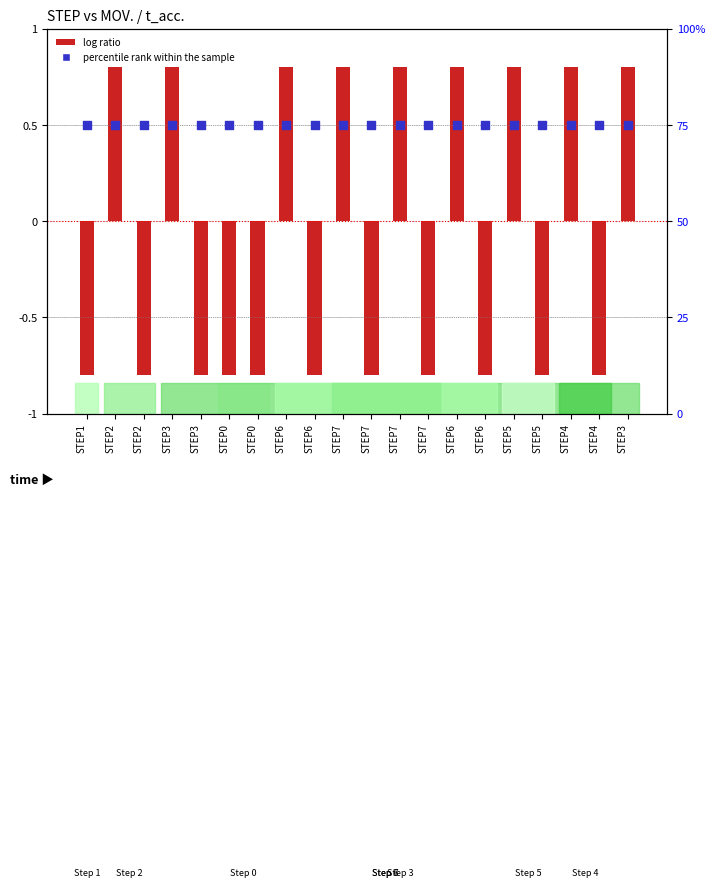

At how many categories does at least one series exceed 52?

20